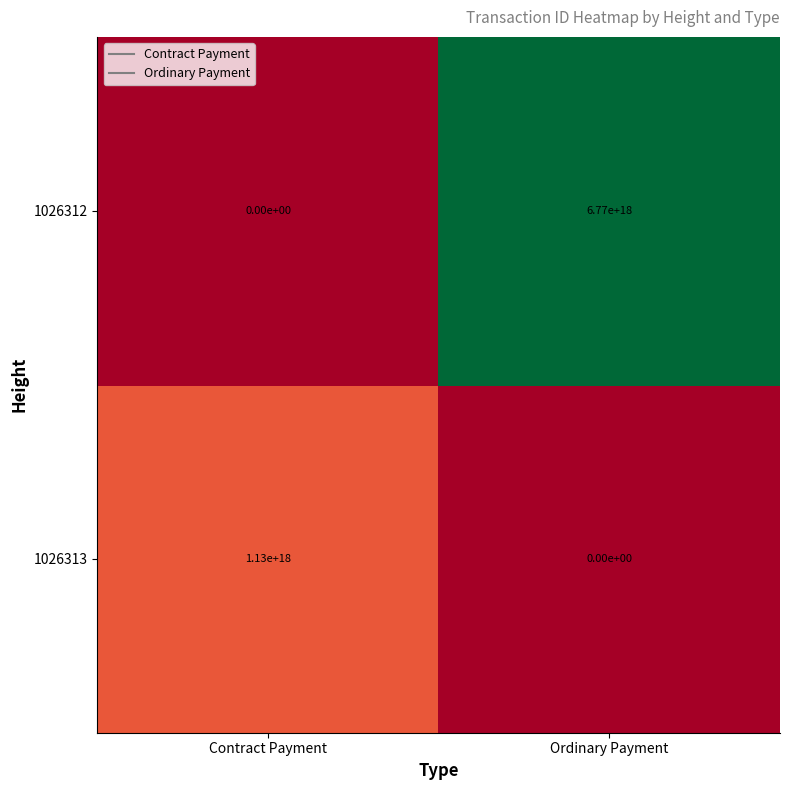

At Contract Payment, list the series in order from smallest to largest.

1026312, 1026313